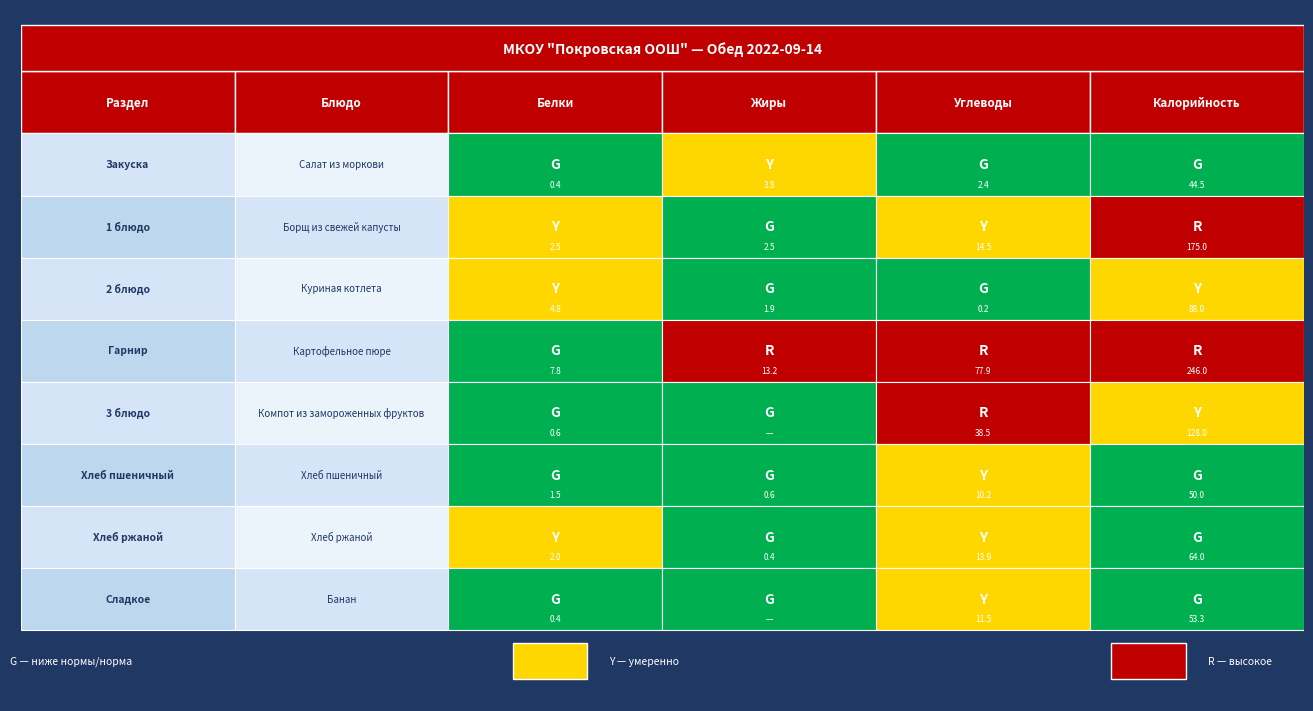

How many categories are shown in the chart?

4